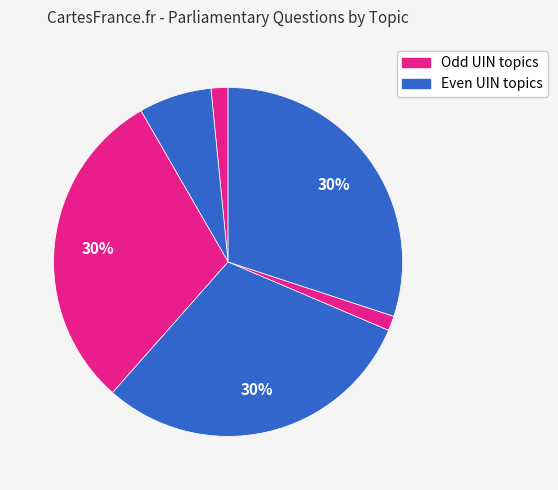

Count the number of slices in the pie.

6